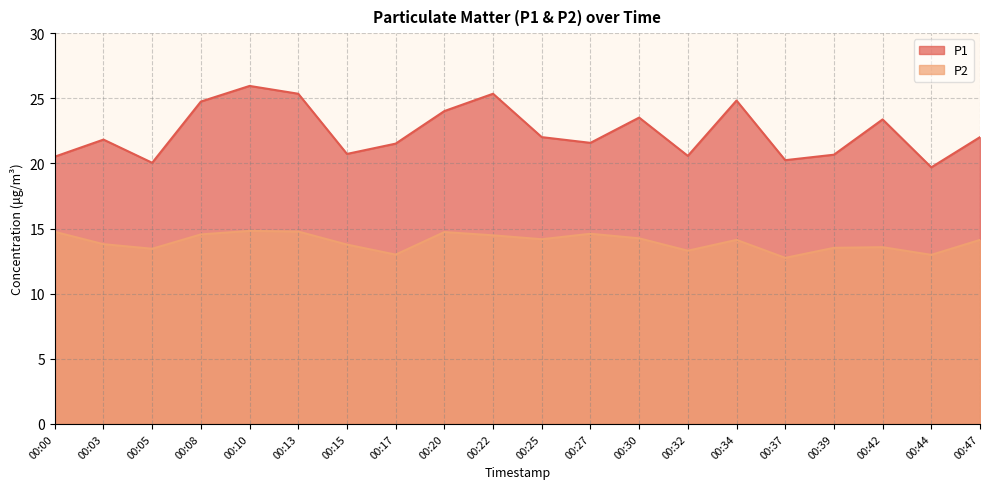

At which label does P2 reach its peak?

00:10